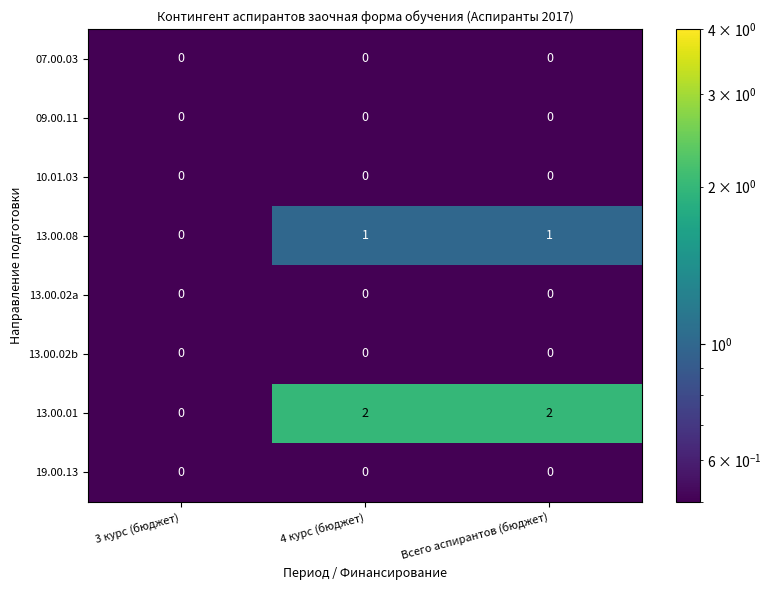

Which series has the largest range (max minus min)?

13.00.01